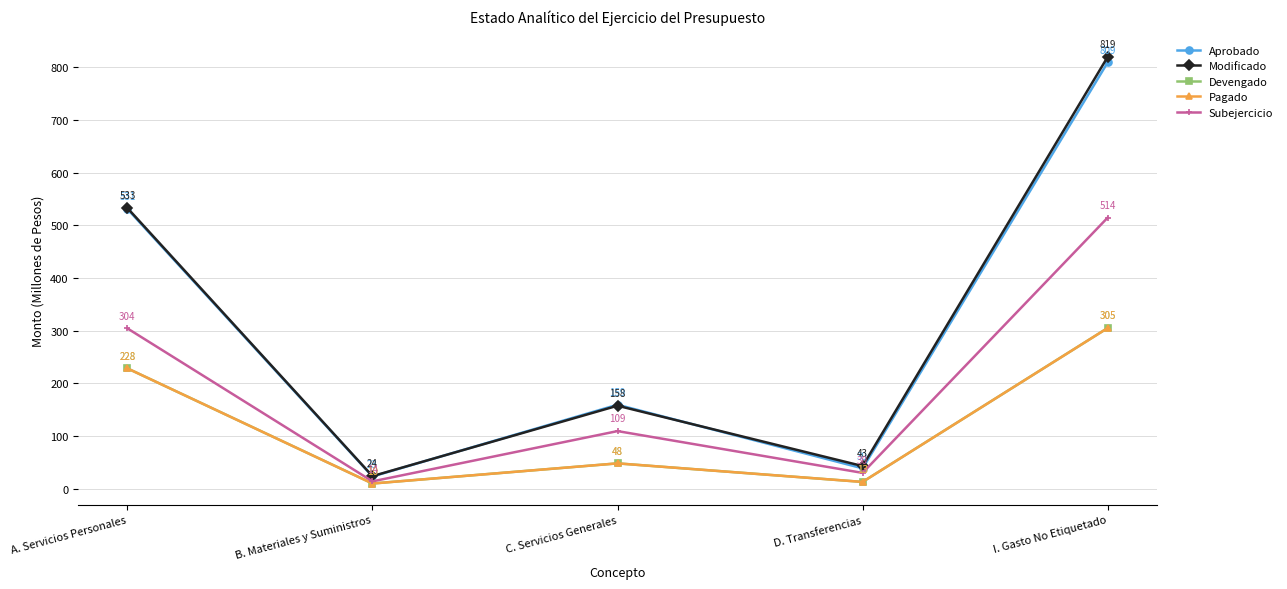

List the labels in order of Subejercicio value, largest first.

I. Gasto No Etiquetado, A. Servicios Personales, C. Servicios Generales, D. Transferencias, B. Materiales y Suministros